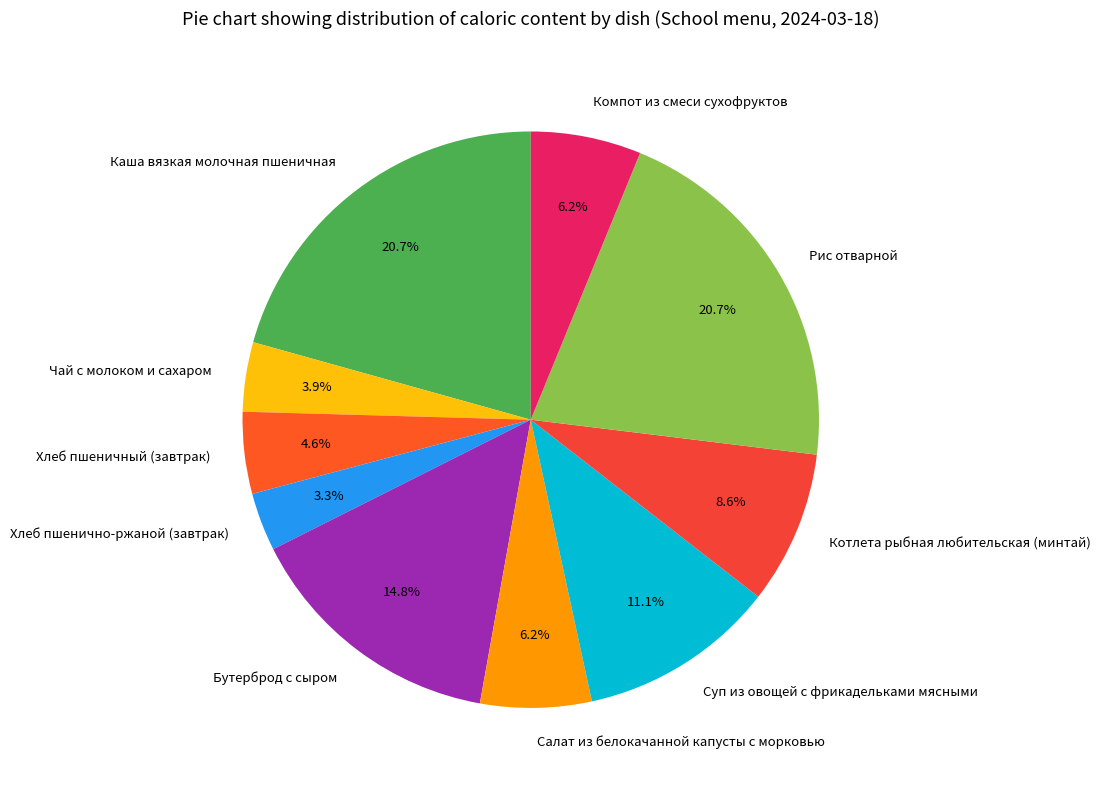

Between Чай с молоком и сахаром and Хлеб пшенично-ржаной (завтрак), which is larger?

Чай с молоком и сахаром